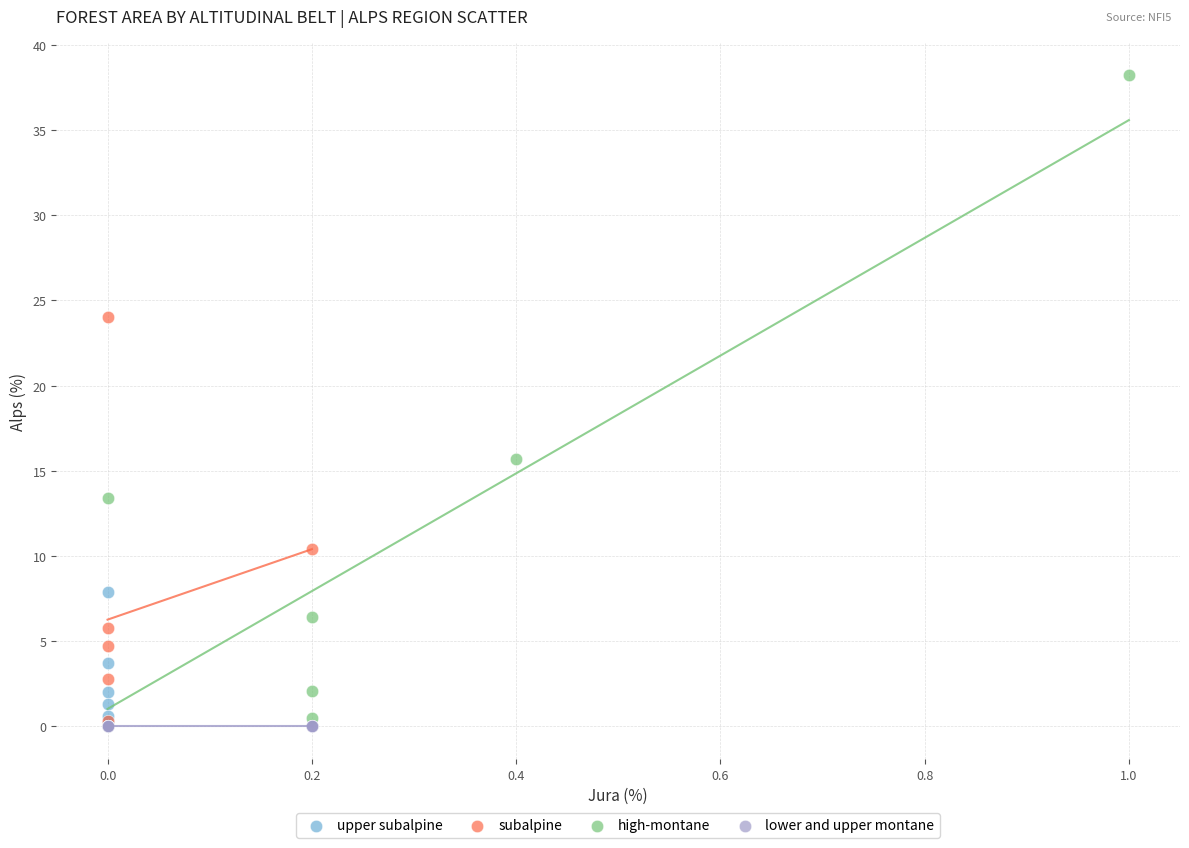

Which series contains the highest Y value?

high-montane